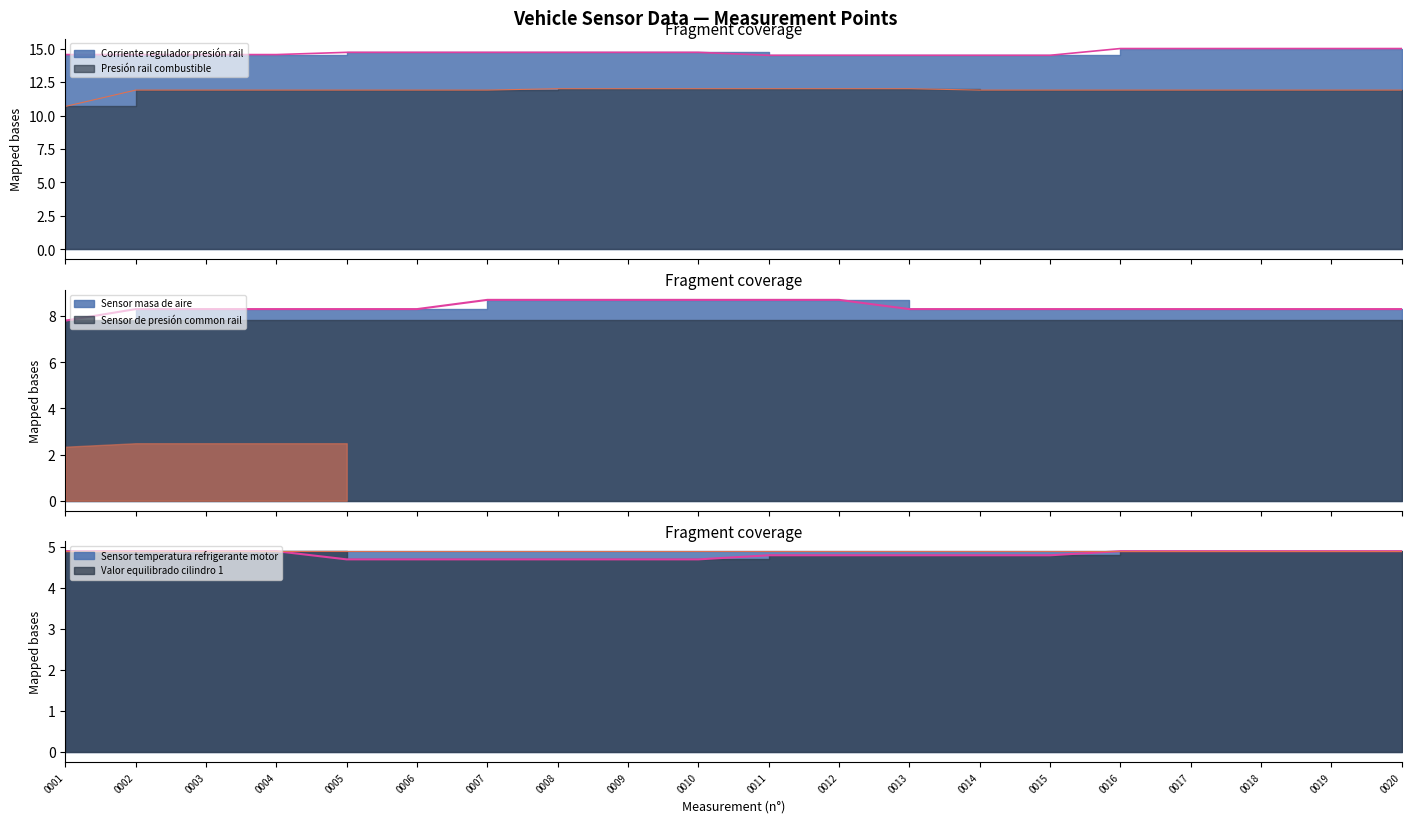

At which label does Corriente regulador presión rail reach its minimum?

0011